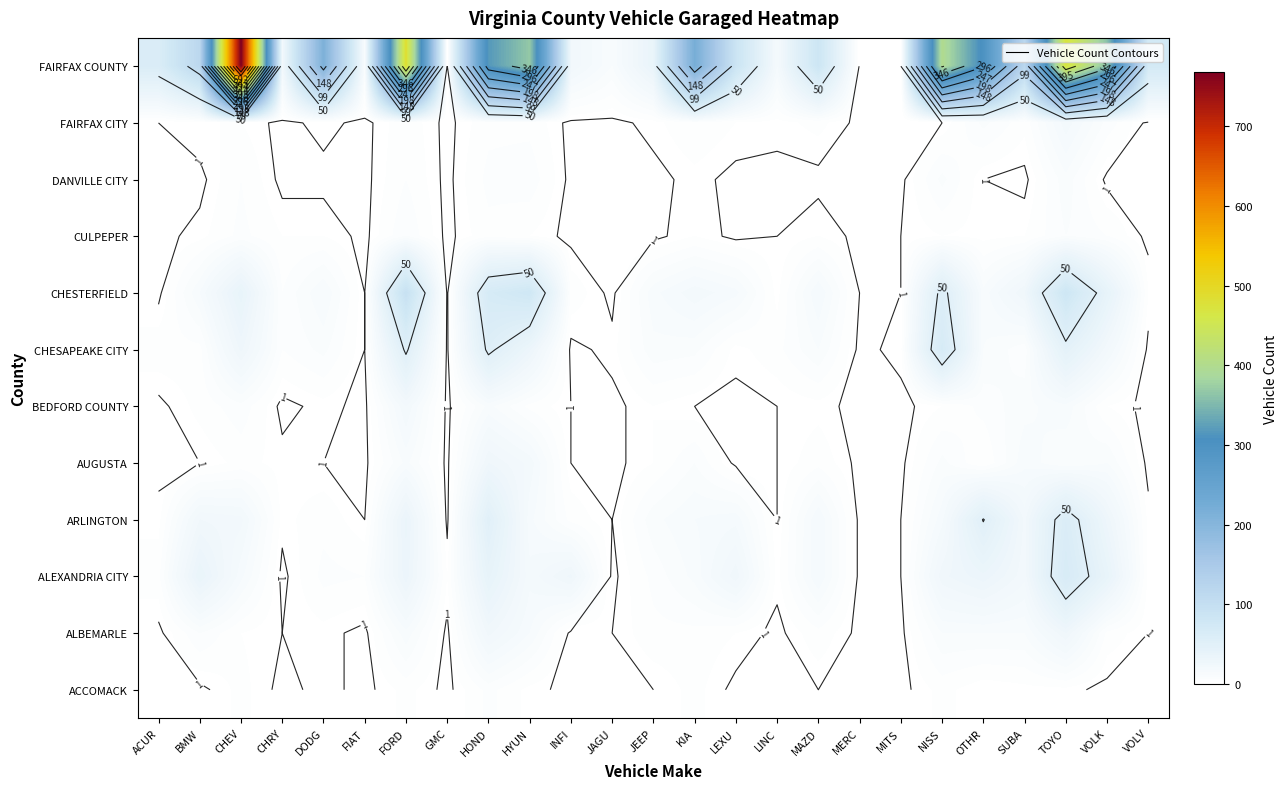

The value of FAIRFAX CITY at SUBA is 2. True or false?

False